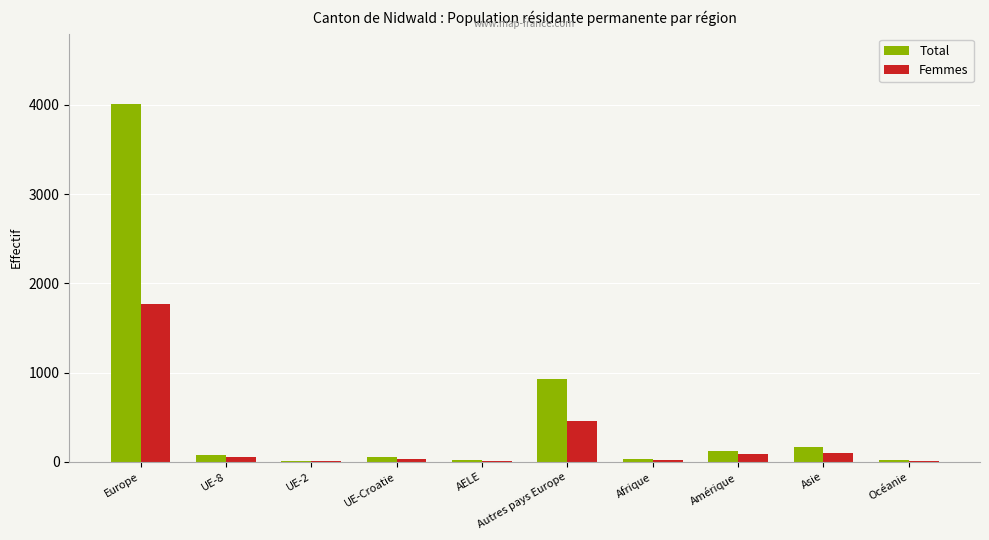

Count the number of data series in this chart.

2